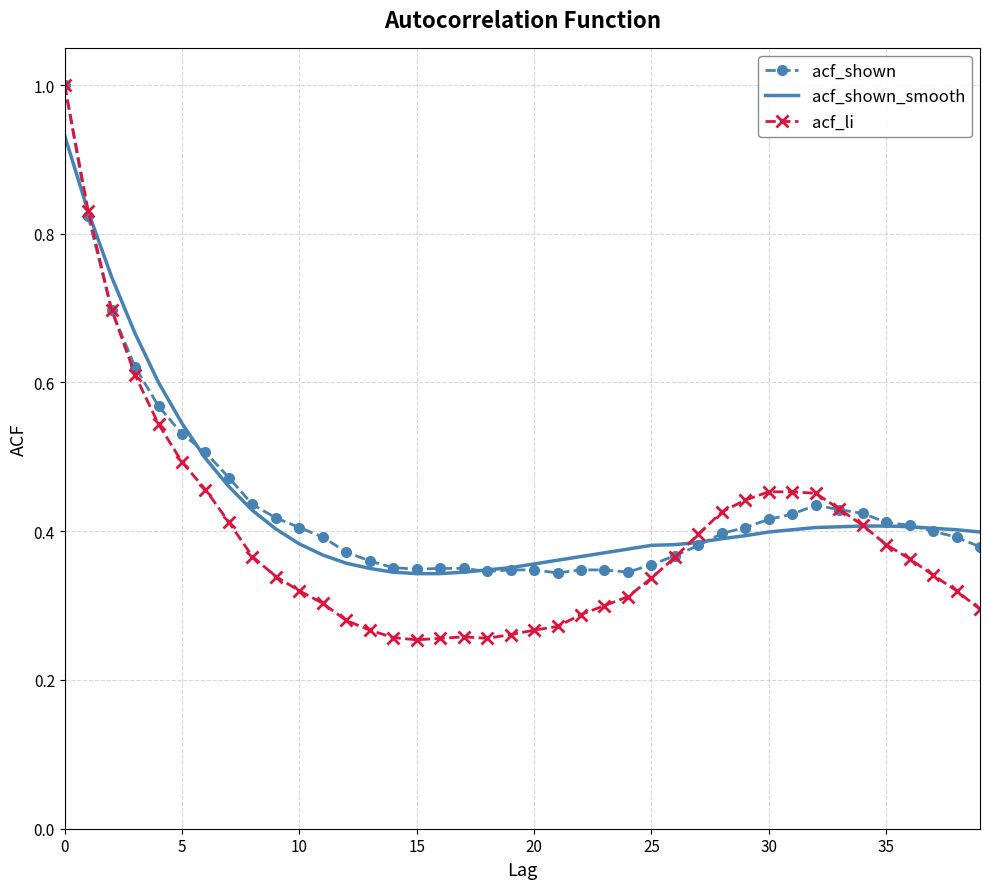

At which label is acf_li closest to 0?

15